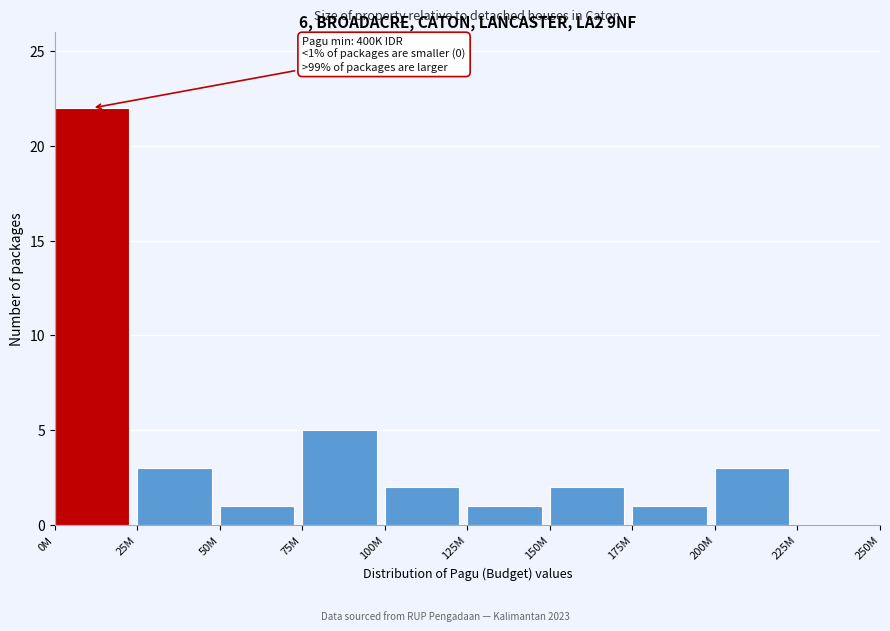

Reading left to right, transcribe all the data shown in this chart.

0M=22	25M=3	50M=1	75M=5	100M=2	125M=1	150M=2	175M=1	200M=3	225M=0